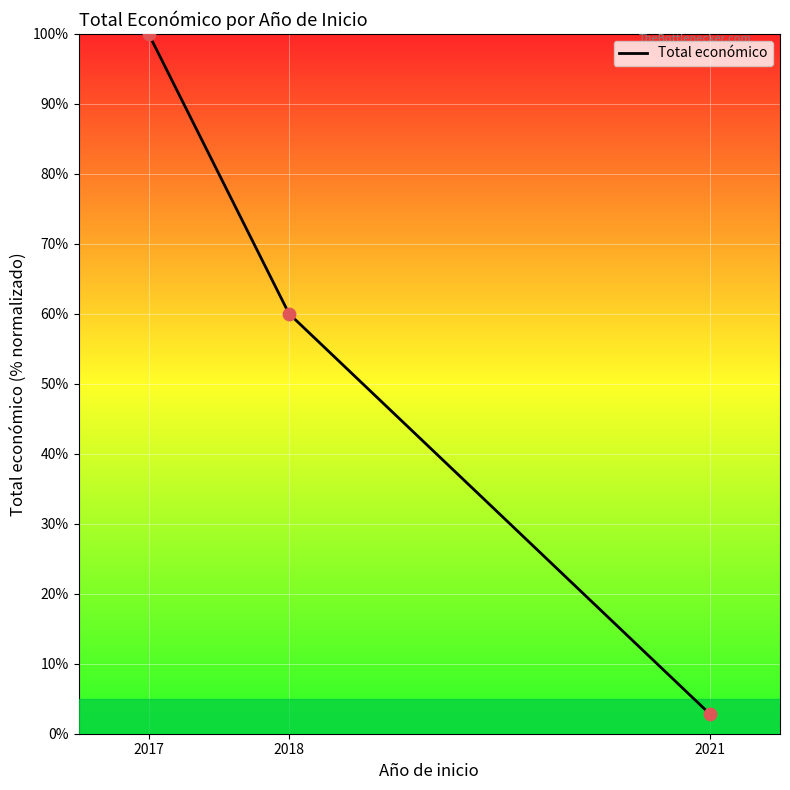

What is the ratio of the value at 2017 to the value at 2021?

35.5